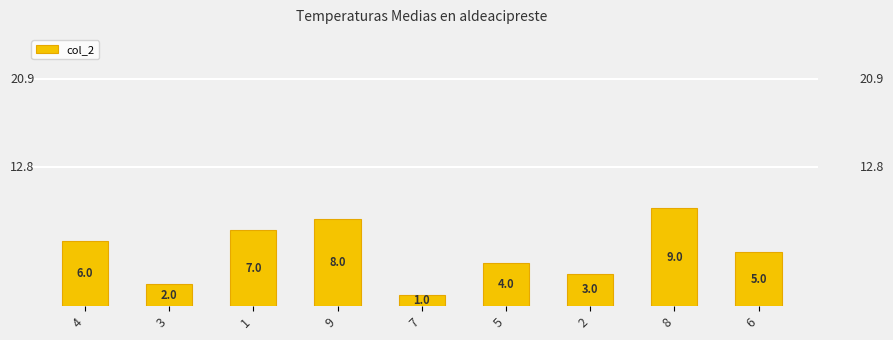

What is the label of the 3rd bar from the left?

1